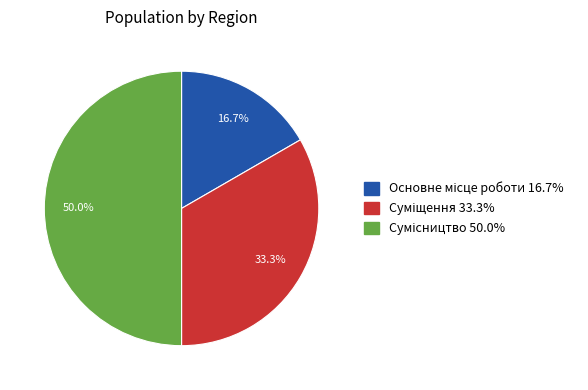

What is the ratio of the value at Основне місце роботи to the value at Суміщення?

0.5